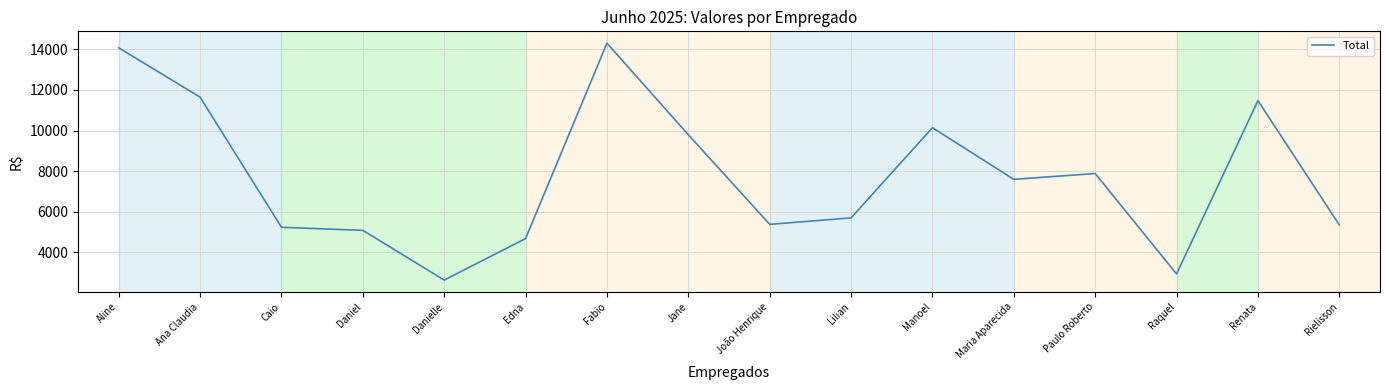

At which label is the value closest to 8471?

Paulo Roberto